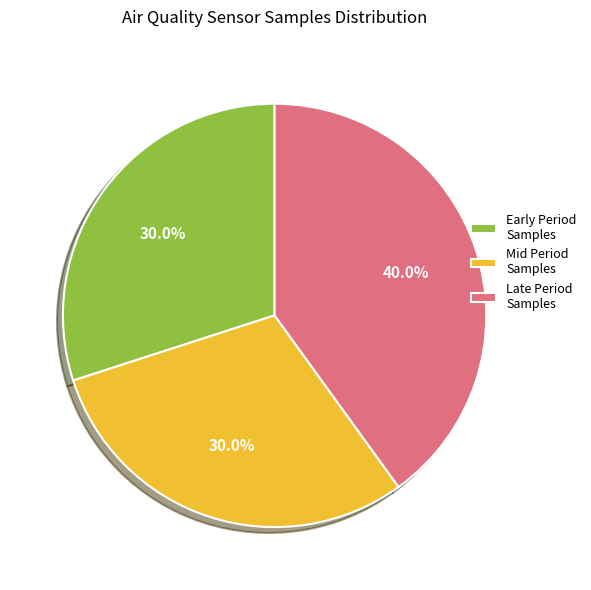

How many slices are in this pie chart?

3